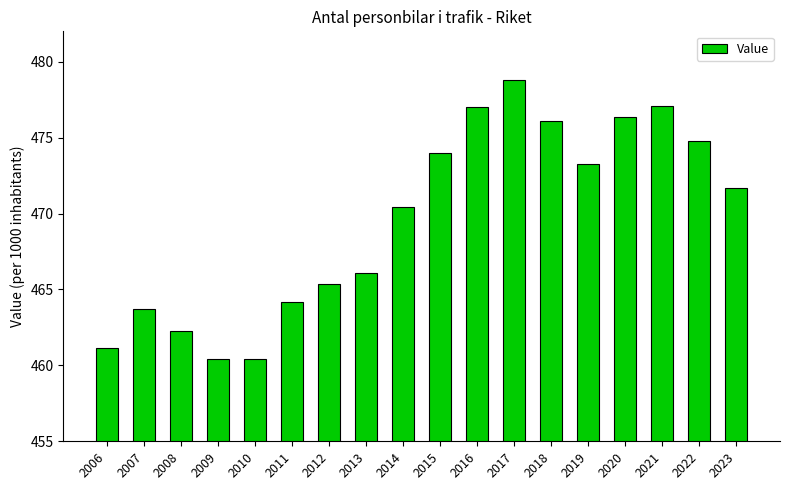

How many values exceed 471?

9